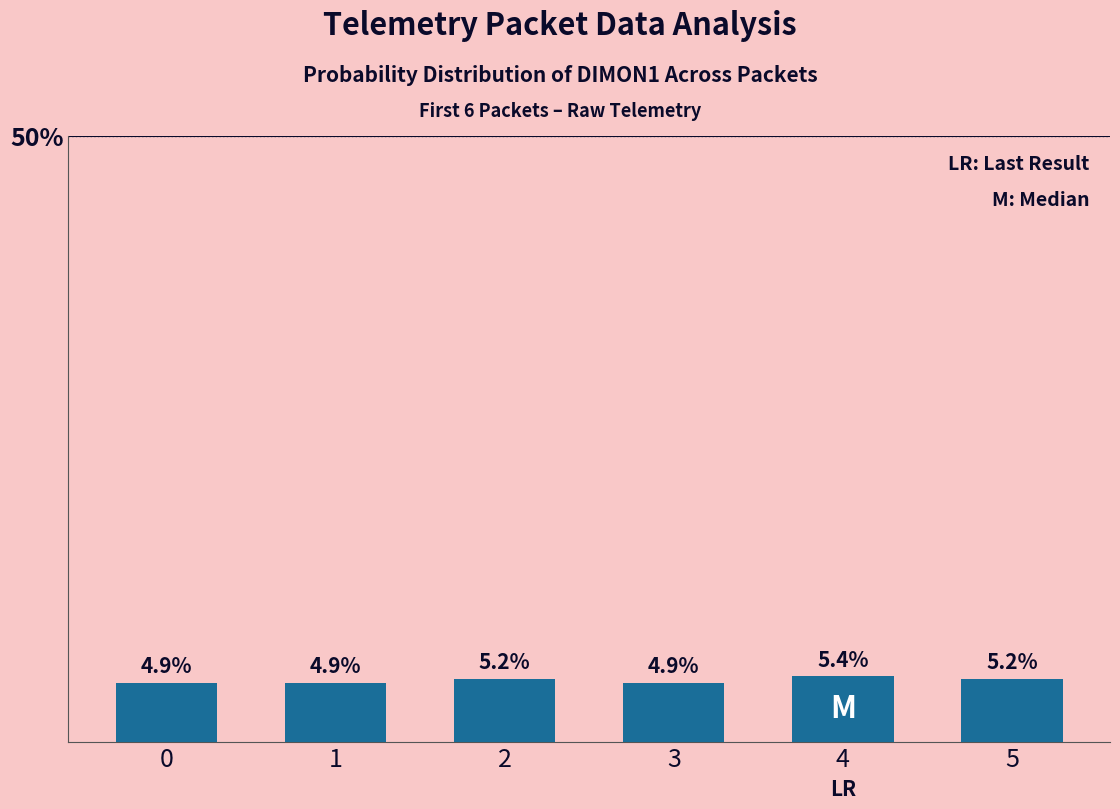

Reading left to right, what are all the values shown in this chart?

0=4.9	1=4.9	2=5.2	3=4.9	4=5.4	5=5.2